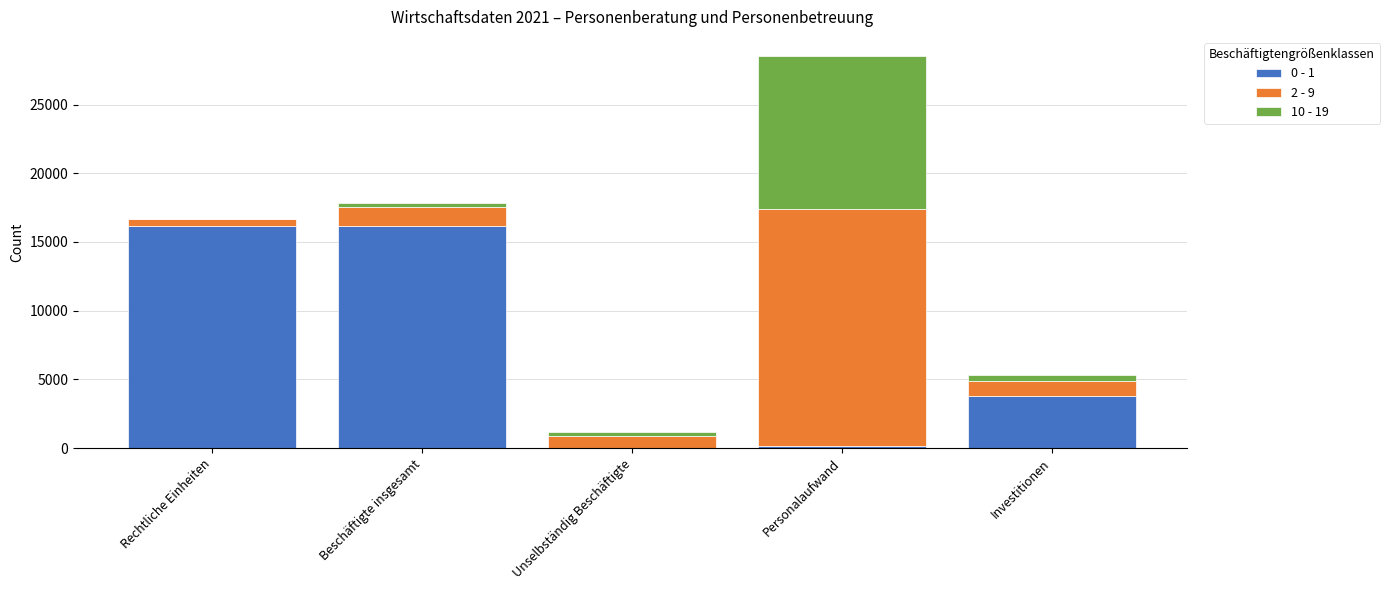

What is the highest value of the 0 - 1 series?

16198